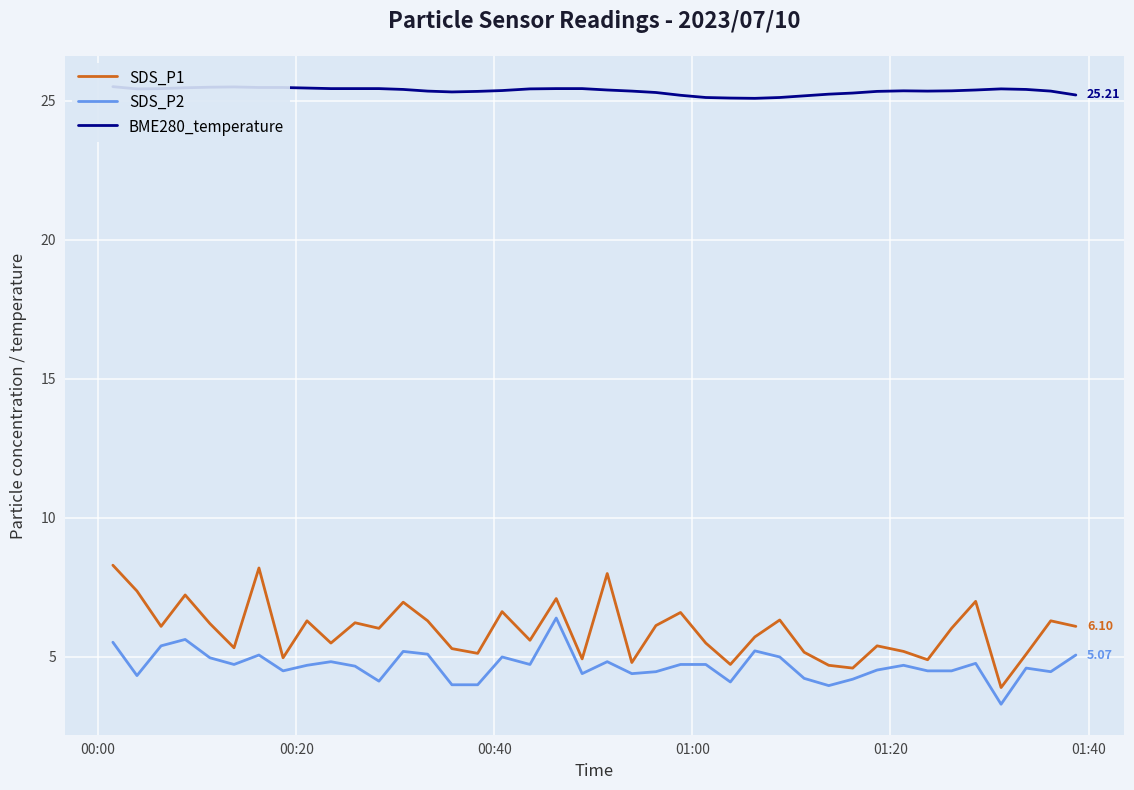

In BME280_temperature, how many points are higher than both neighbors (excluding endpoints)?

3